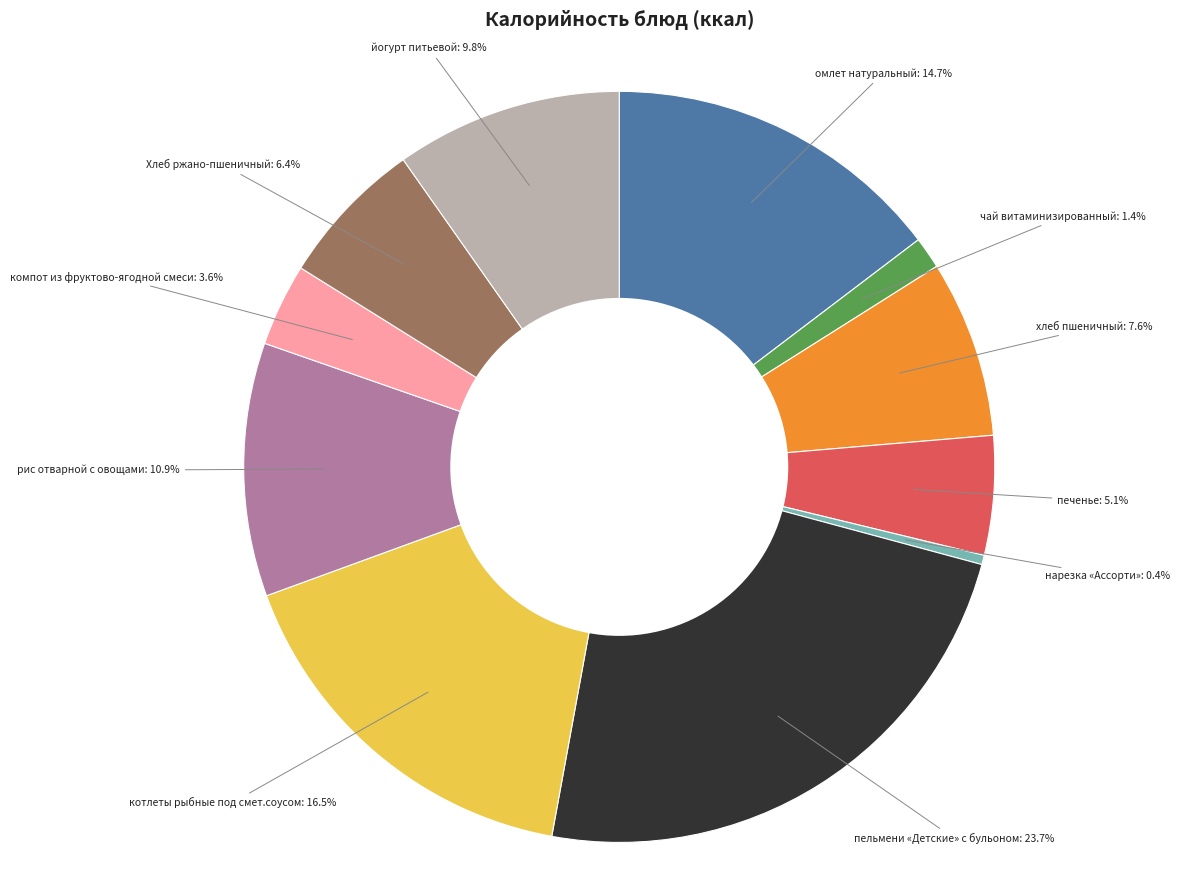

Is there any slice that represents more than half of the pie?

No